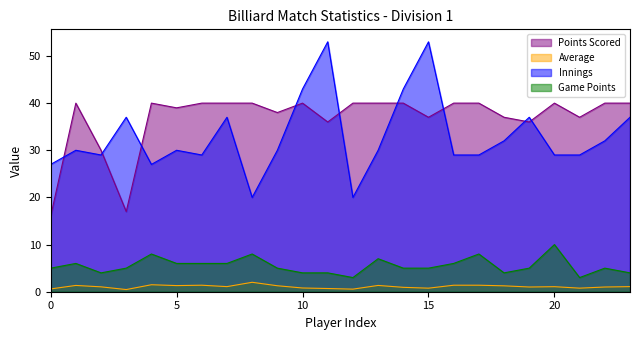

The value of Innings at 20 is 29.0. True or false?

True